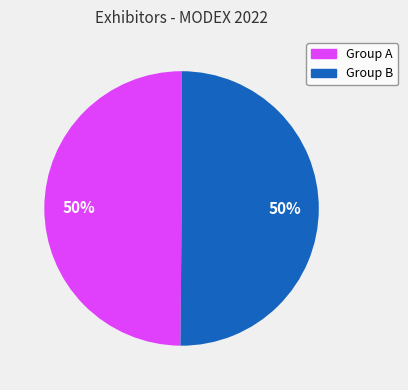

To the nearest percent, what is the average slice percentage?

50%